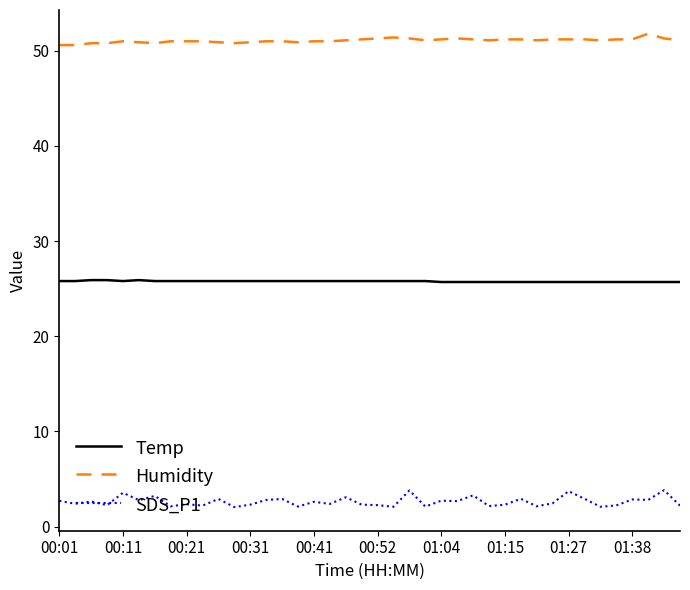

What is the difference between the maximum and minimum values in the Humidity series?

1.2